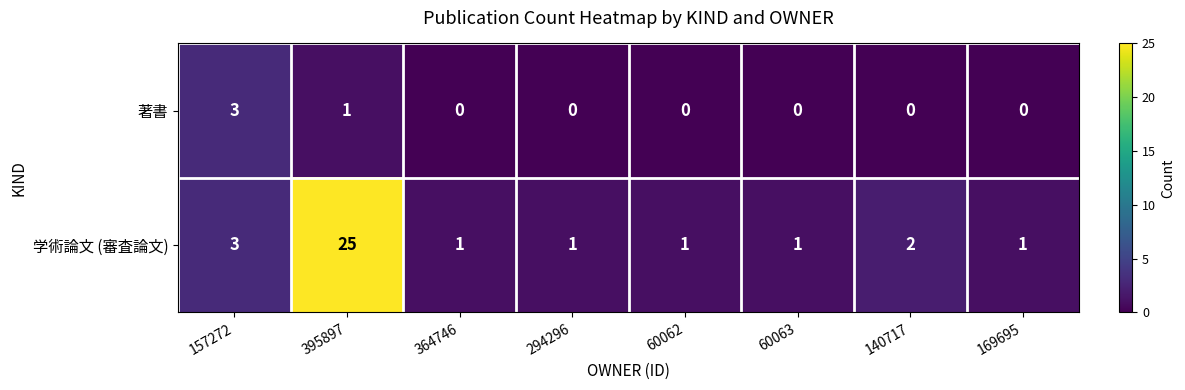

What is the difference between the maximum and minimum values in the 著書 series?

3